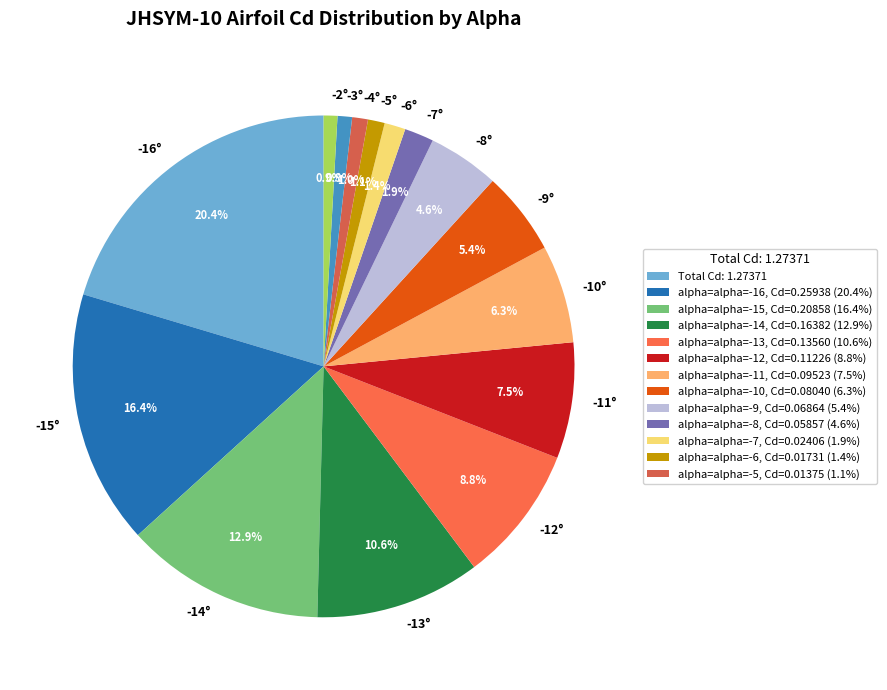

Between -12° and -7°, which is larger?

-12°